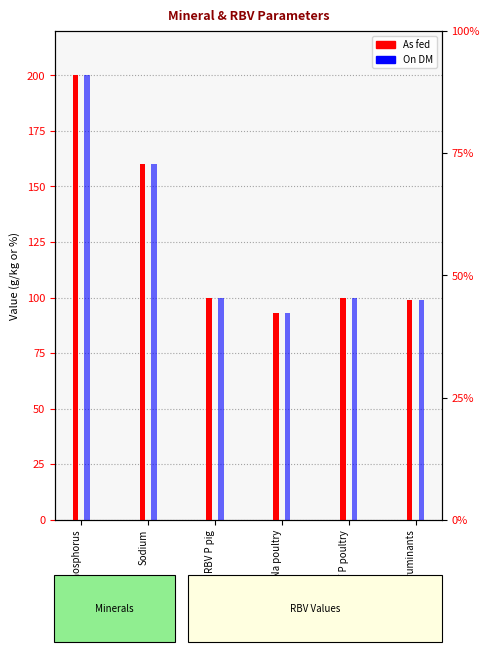

What is the sum of the On DM values at Sodium and Phosphorus?

360